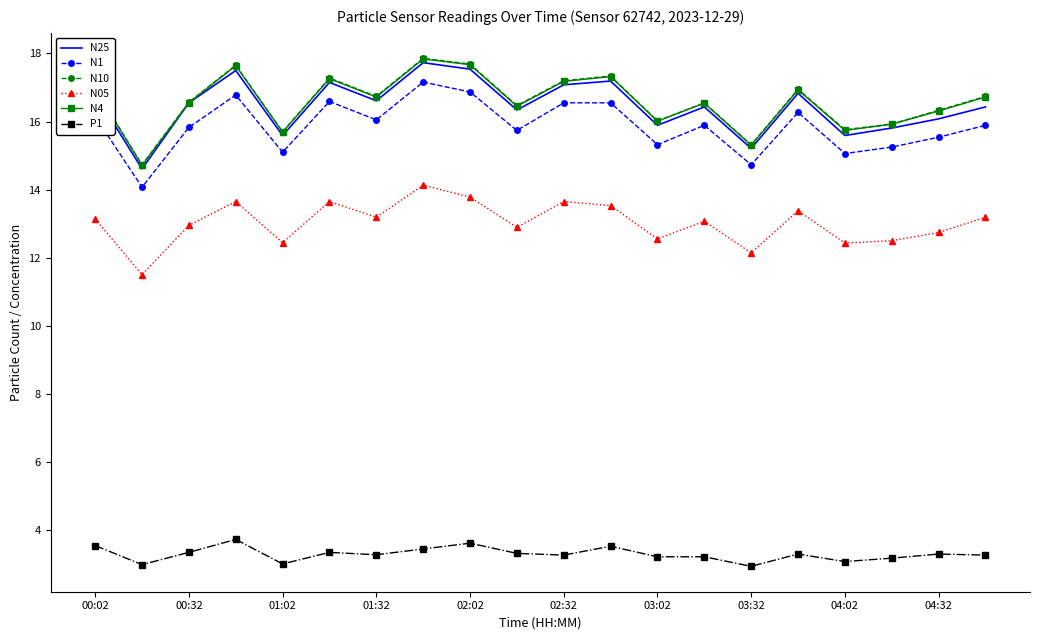

Count the number of categories in the chart.

20